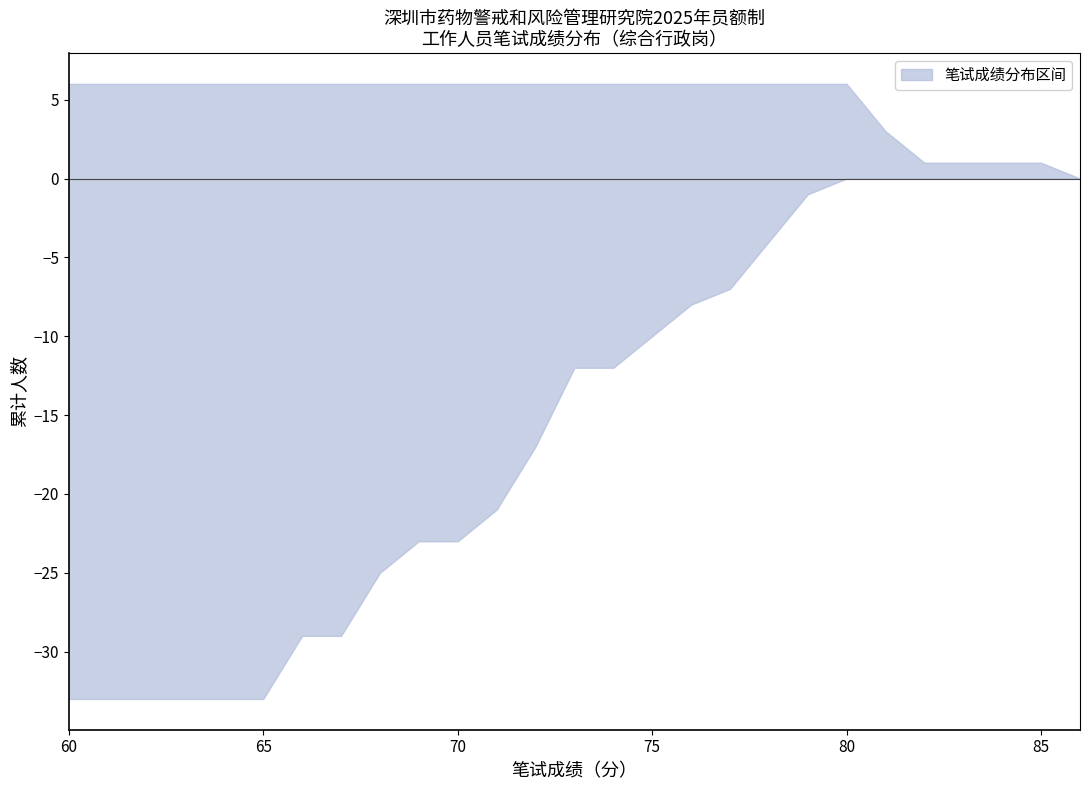

Does the chart have visible grid lines?

No